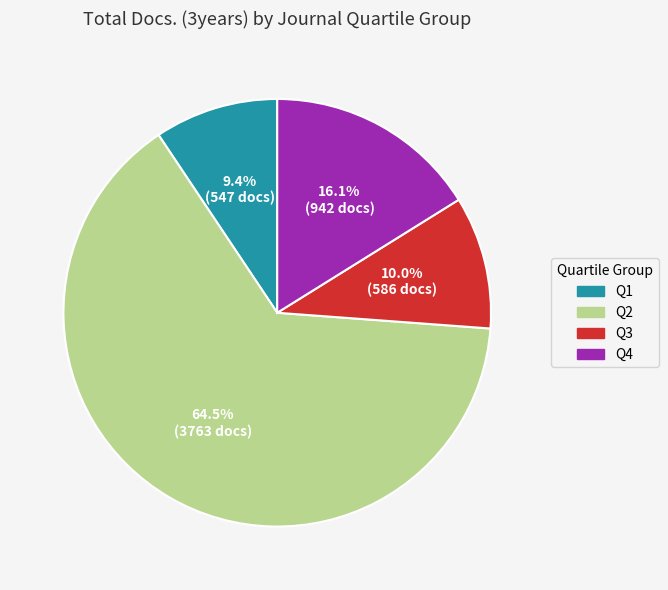

How many slices are in this pie chart?

4